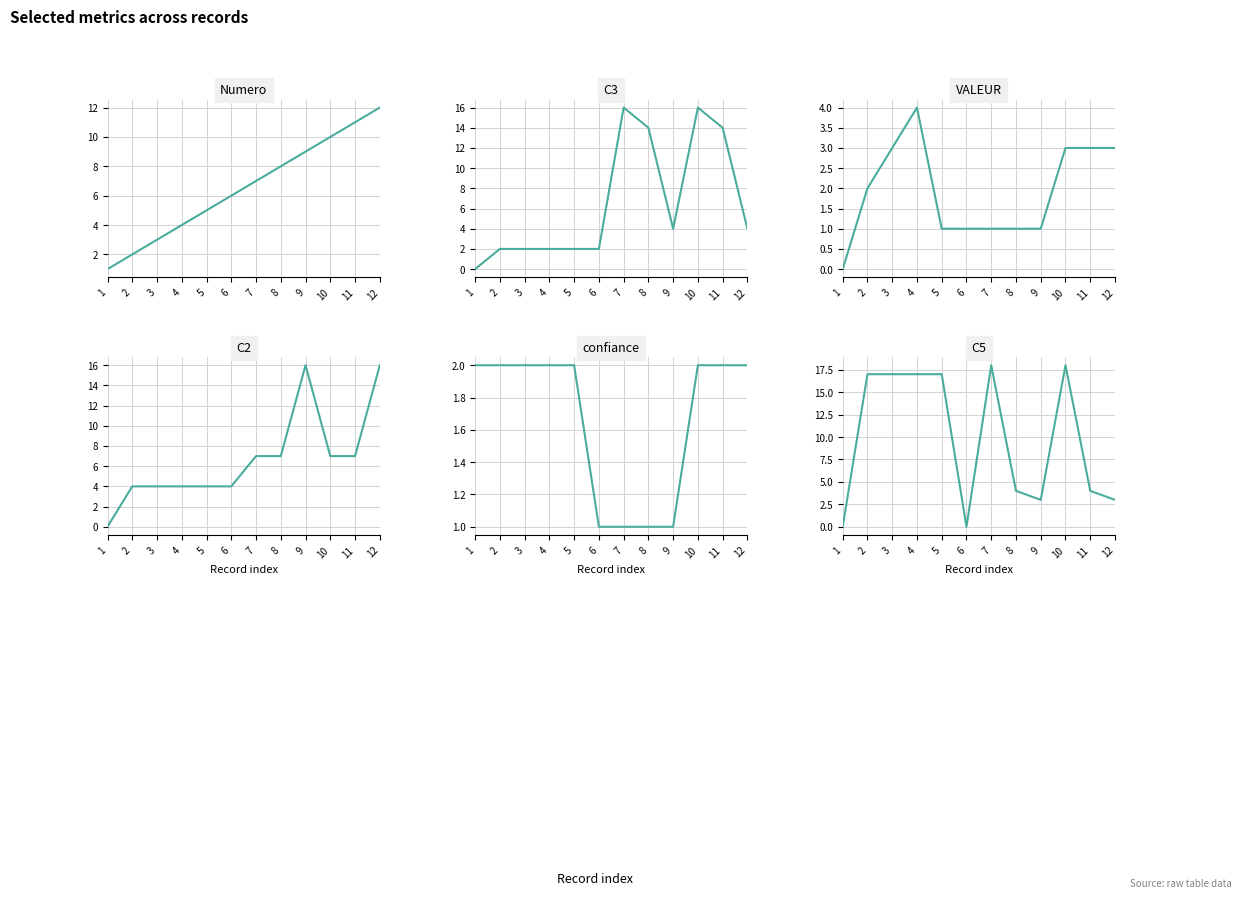

How many positive values does the C3 series have?

11